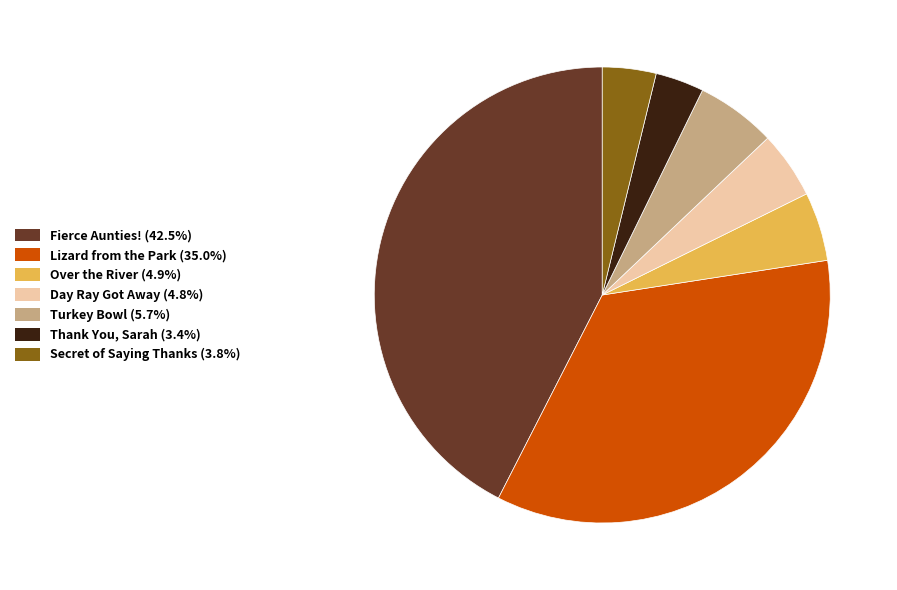

Does Secret of Saying Thanks (3.8%) represent more than half of the total?

No